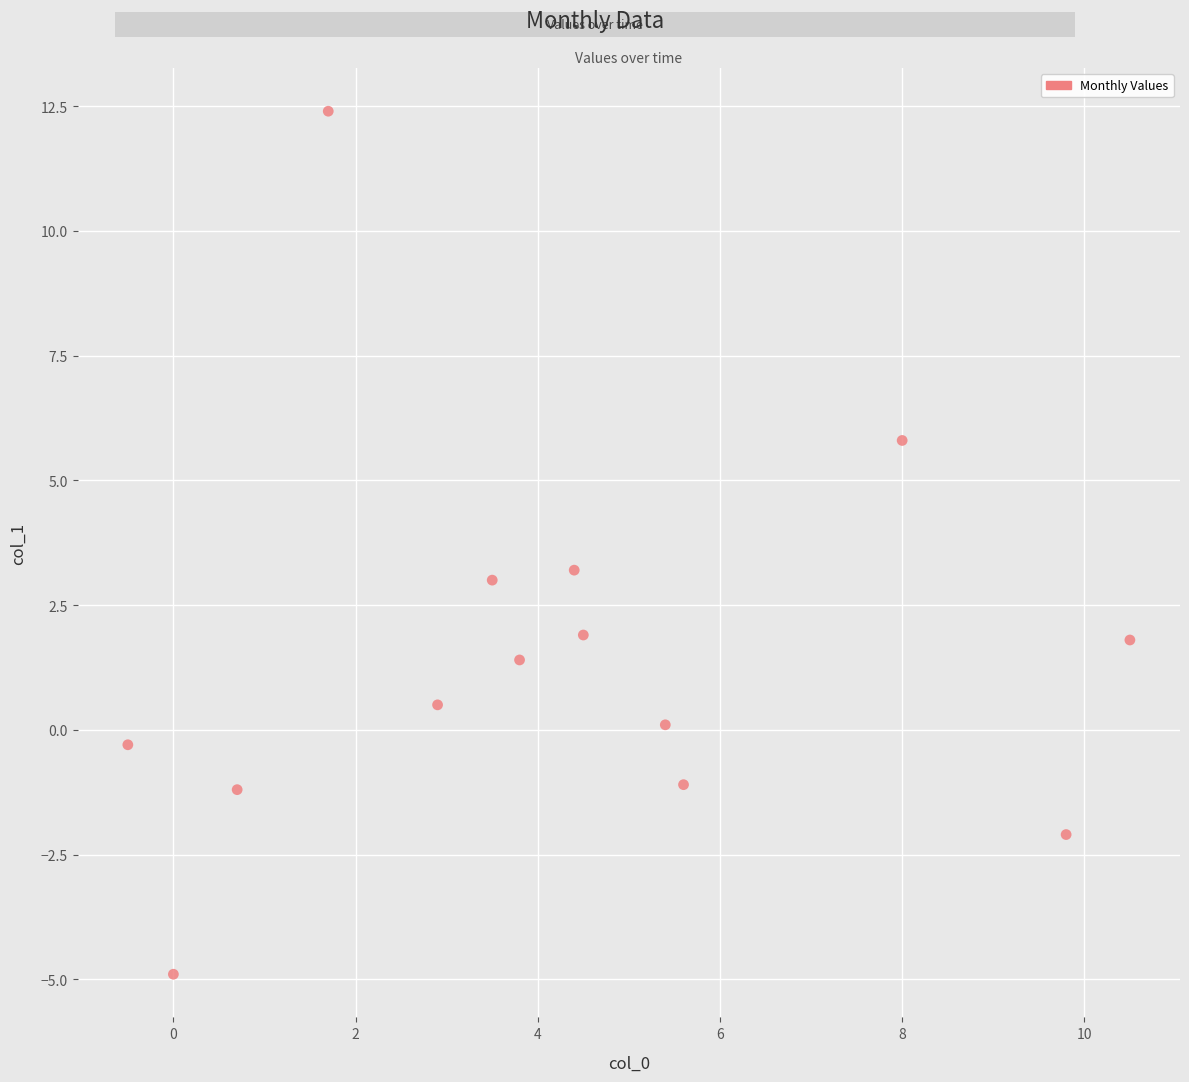

What is the range of X values (max minus min)?

11.0